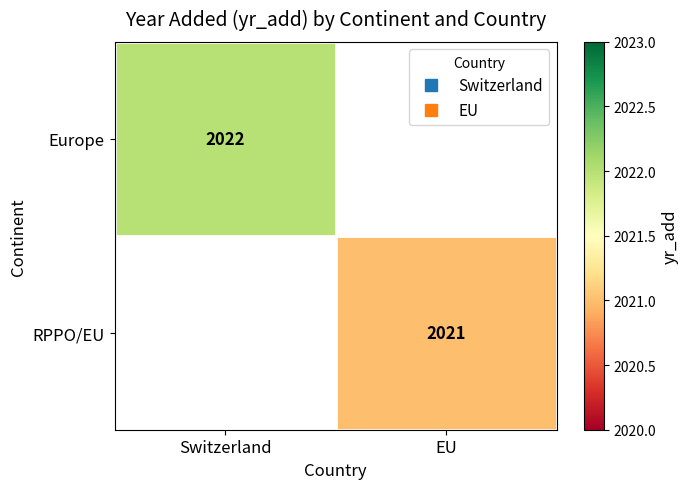

The value of Europe at Switzerland is 2022.0. True or false?

True